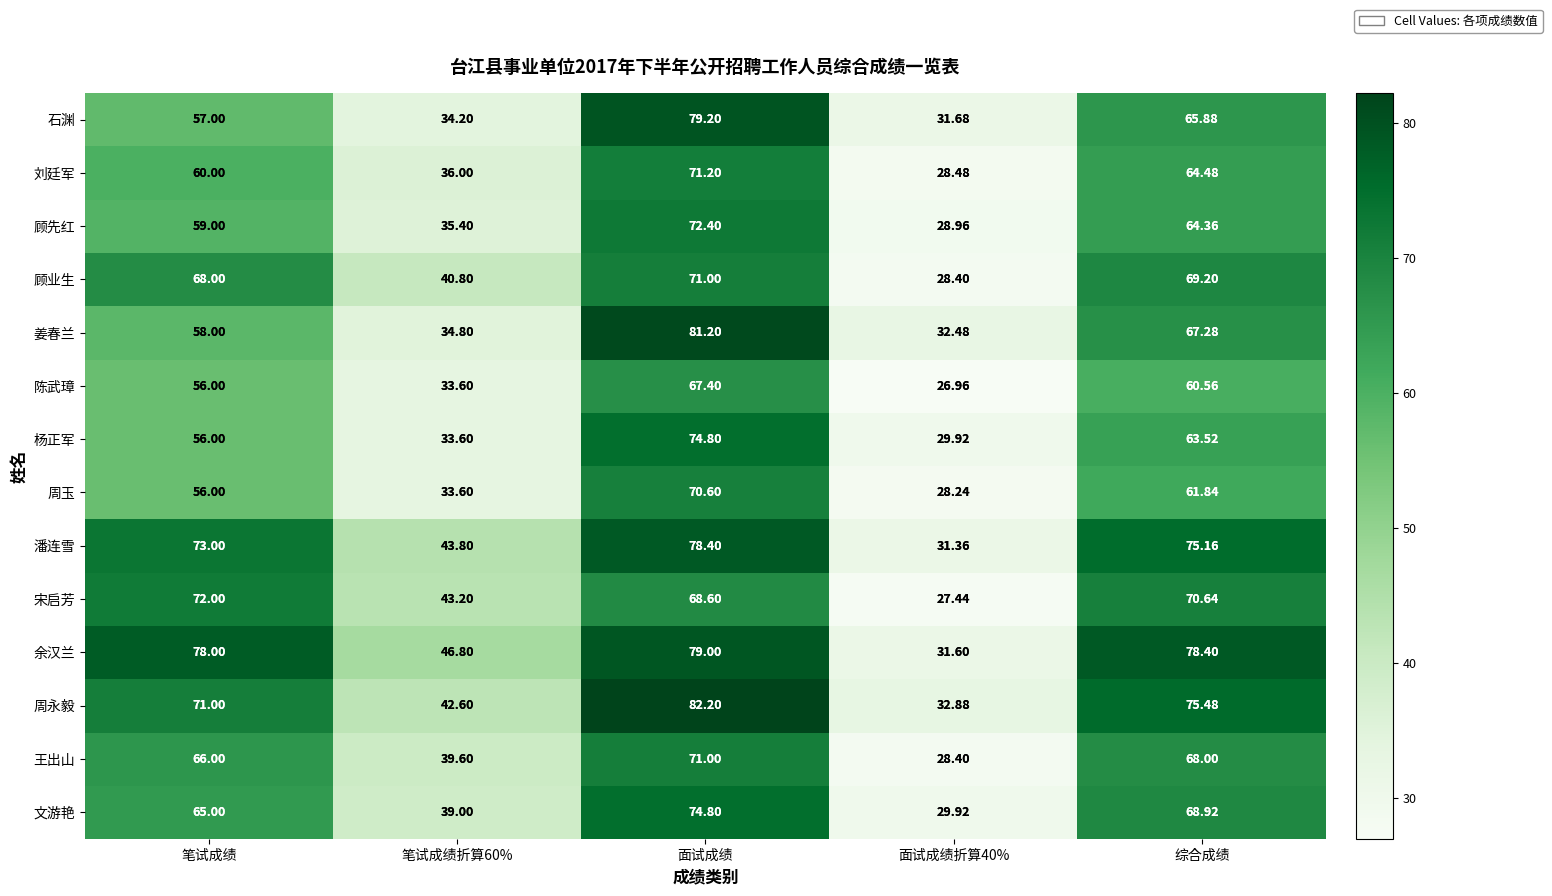

At which category is the sum across all series the highest?

面试成绩